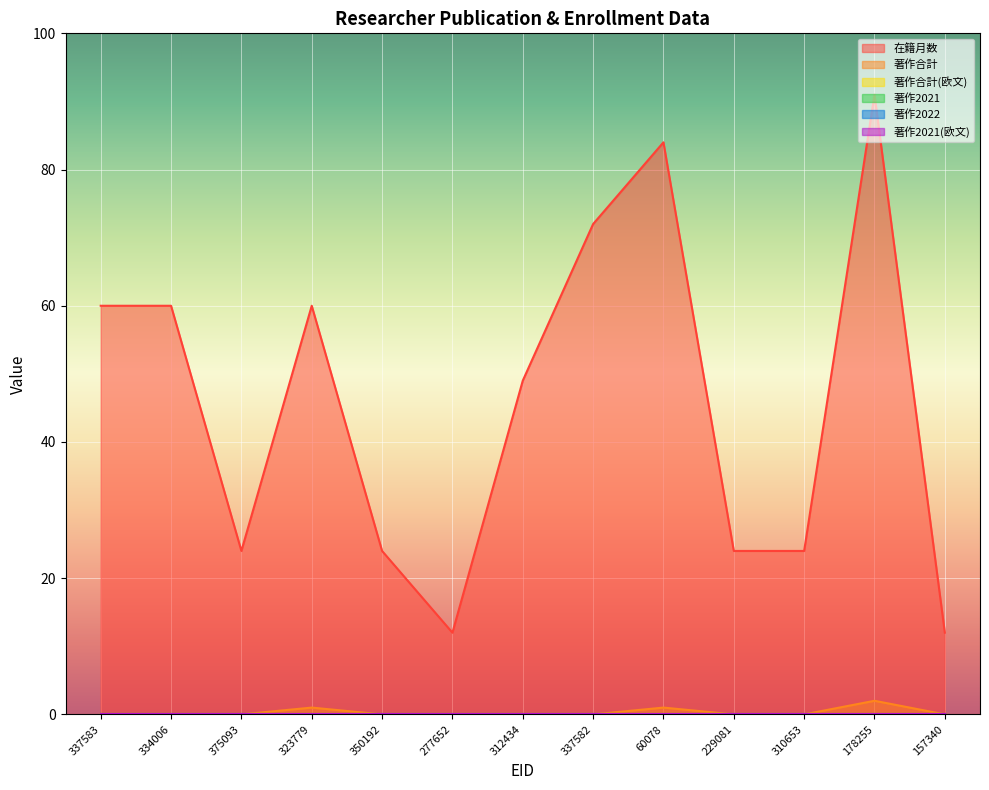

Which series has the largest range (max minus min)?

在籍月数